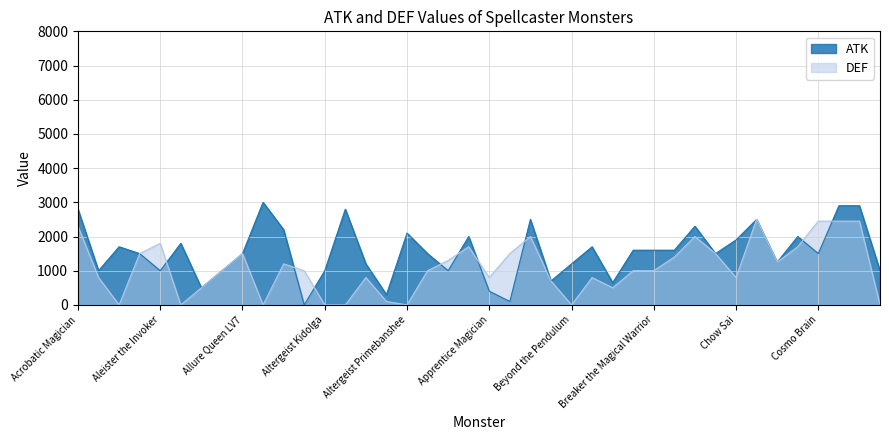

At which category does ATK reach its first local valley?

Akakieisu